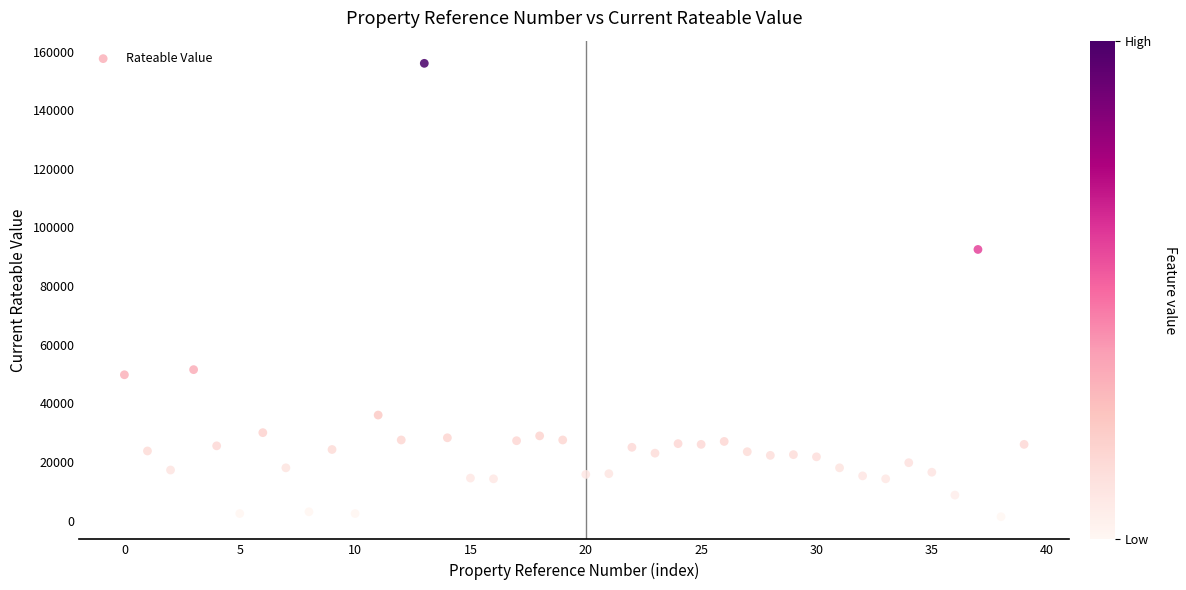

What Y value in the scatter plot is closest to 78662?

92500